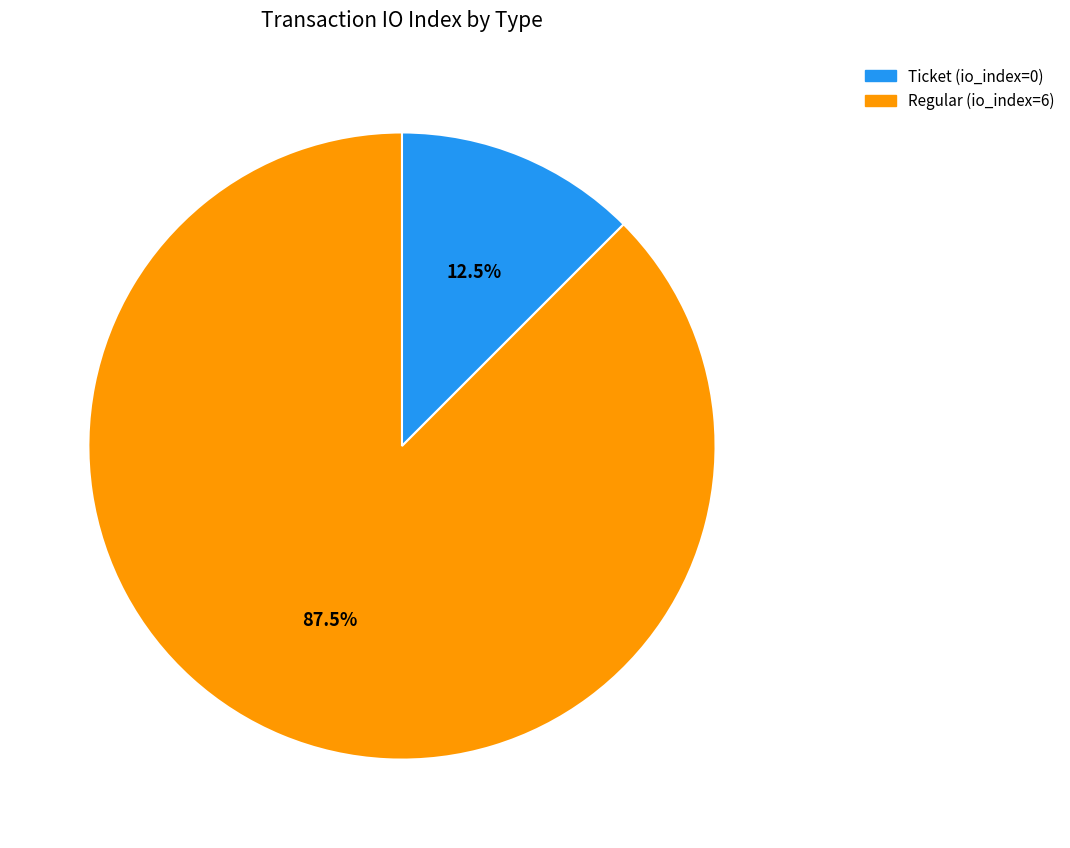

To the nearest percent, what is the average slice percentage?

50%